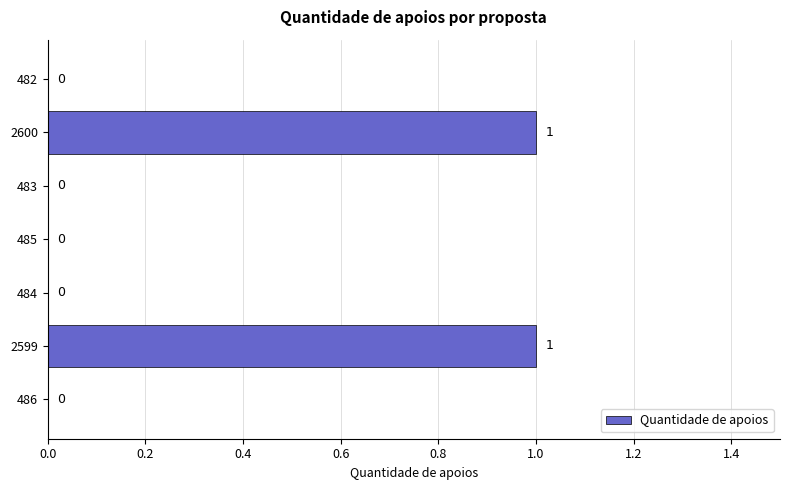

Is it true that the value at 483 is 0?

True